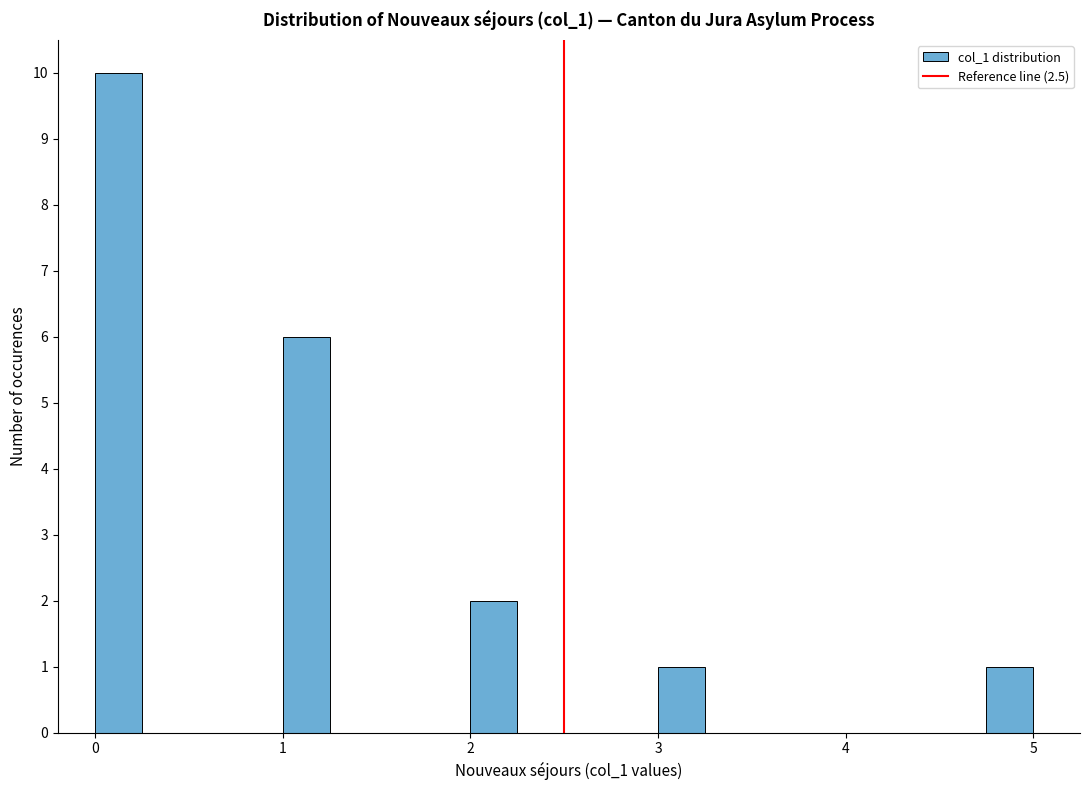

Read against the x-axis, roughly where is the centre of the tallest bar?

0.1